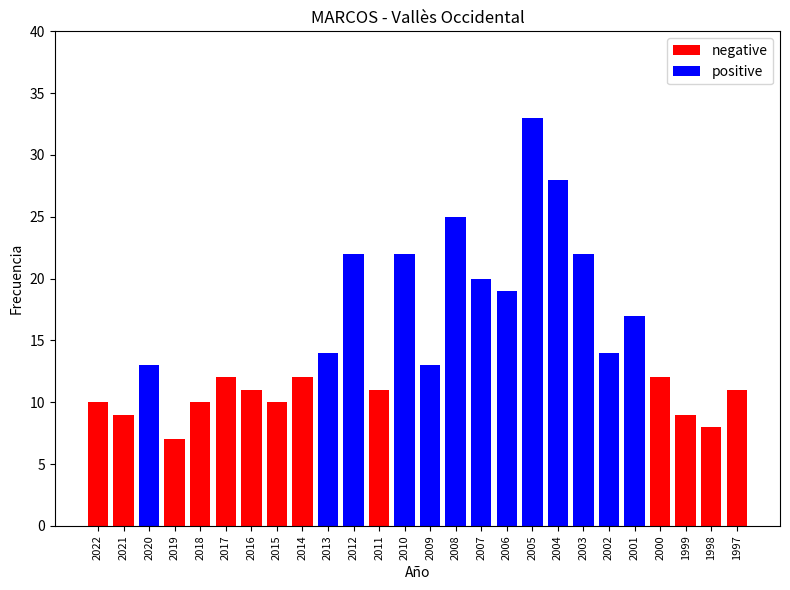

Between 2018 and 1999, which is larger?

2018